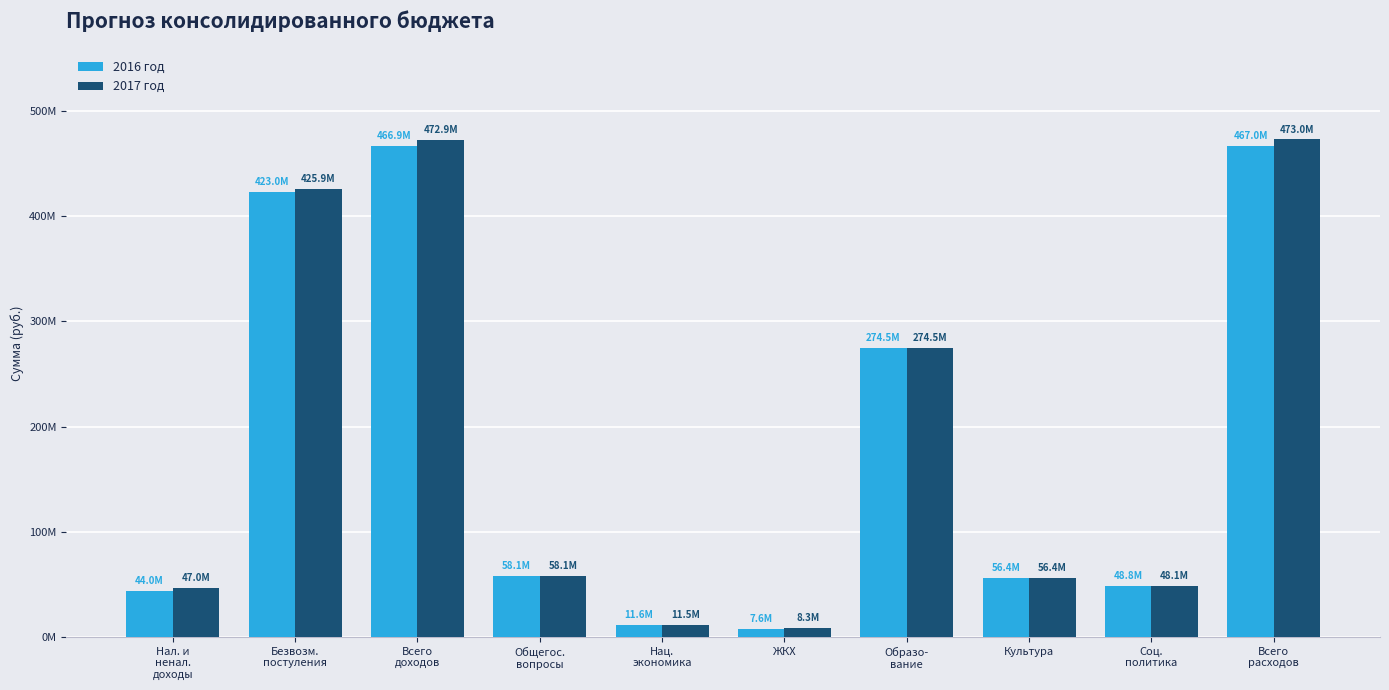

Are the bars grouped side by side (vs. stacked)?

Yes